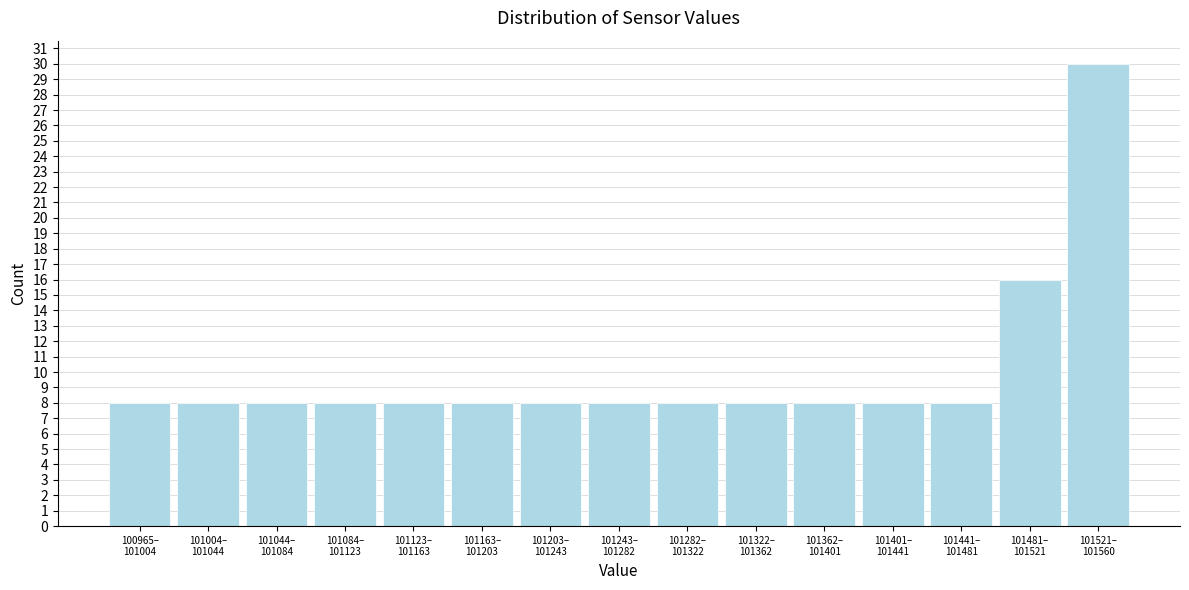

Reading right to left, extract all data points from this chart.

30	16	8	8	8	8	8	8	8	8	8	8	8	8	8